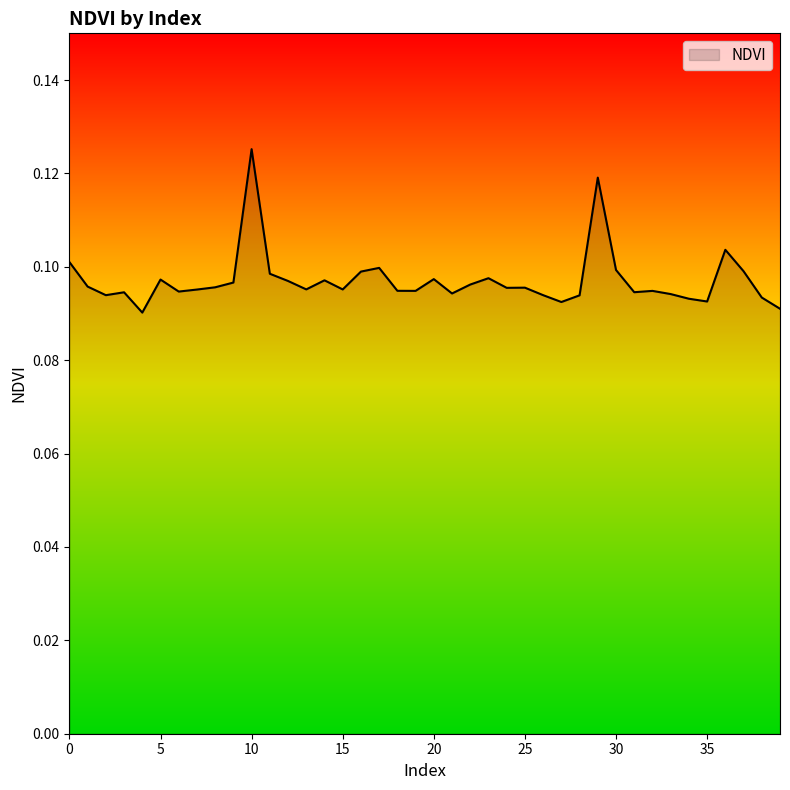

Count the number of data series in this chart.

1